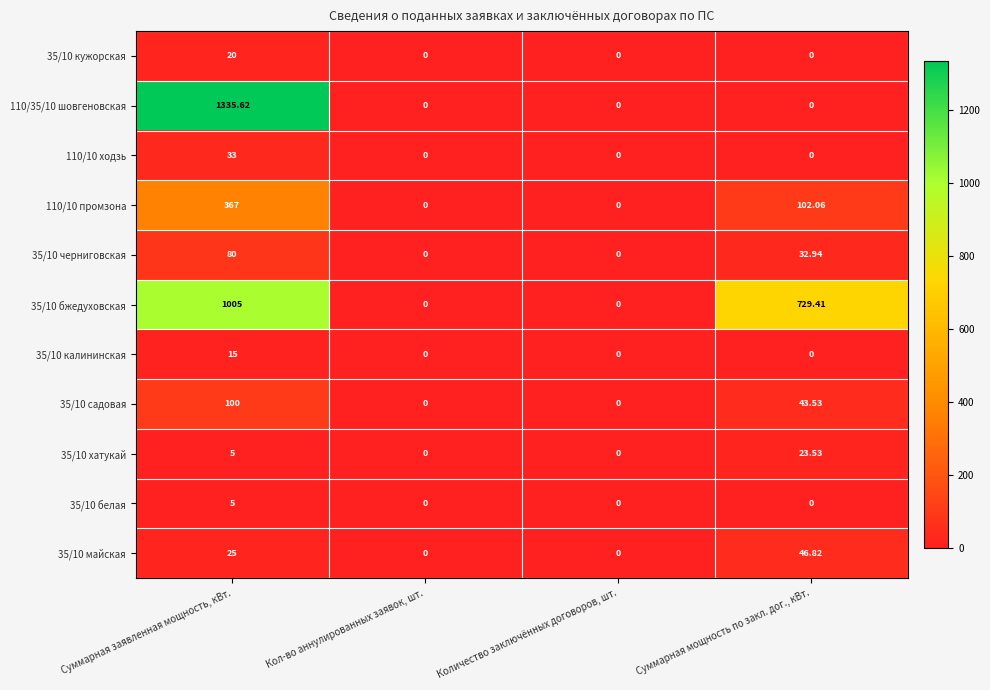

Is the value of 35/10 черниговская at Суммарная мощность по закл. дог., кВт. greater than the value of 110/10 промзона at Суммарная мощность по закл. дог., кВт.?

No